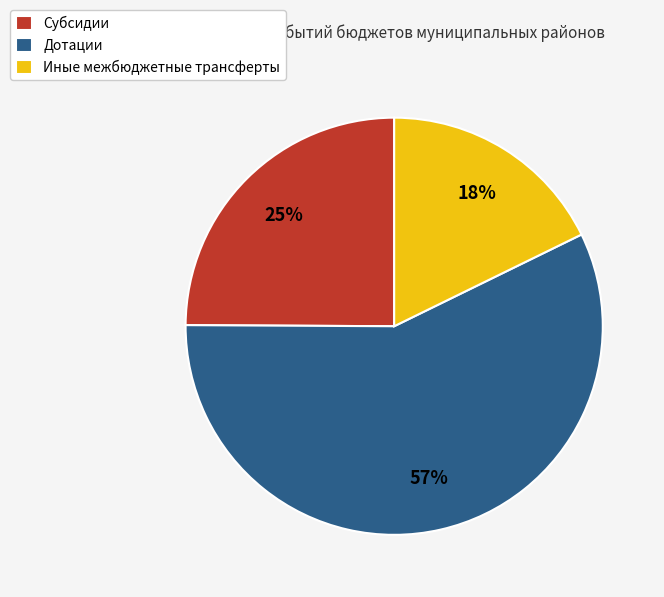

Do Субсидии and Иные межбюджетные трансферты together represent more than half of the pie?

No